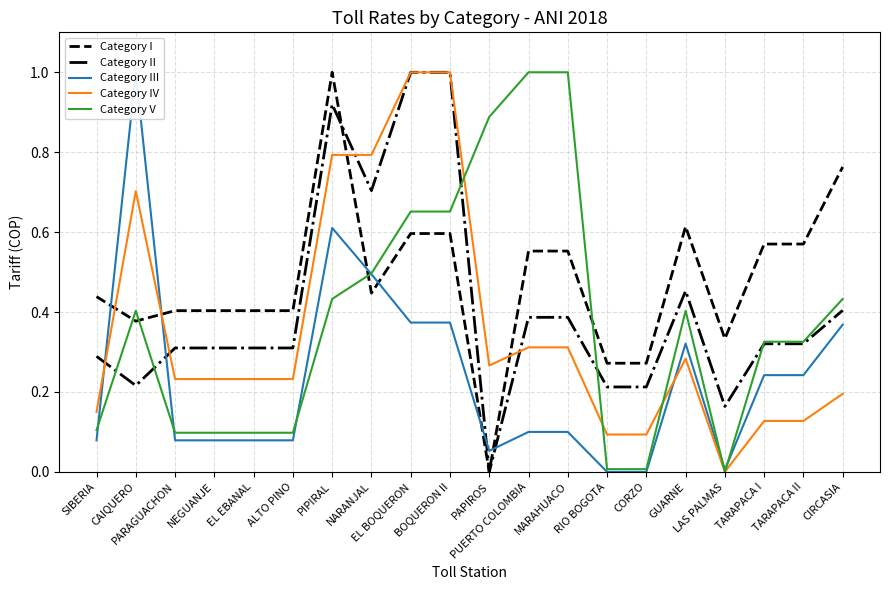

At PUERTO COLOMBIA, list the series in order from largest to smallest.

Category V, Category I, Category II, Category IV, Category III